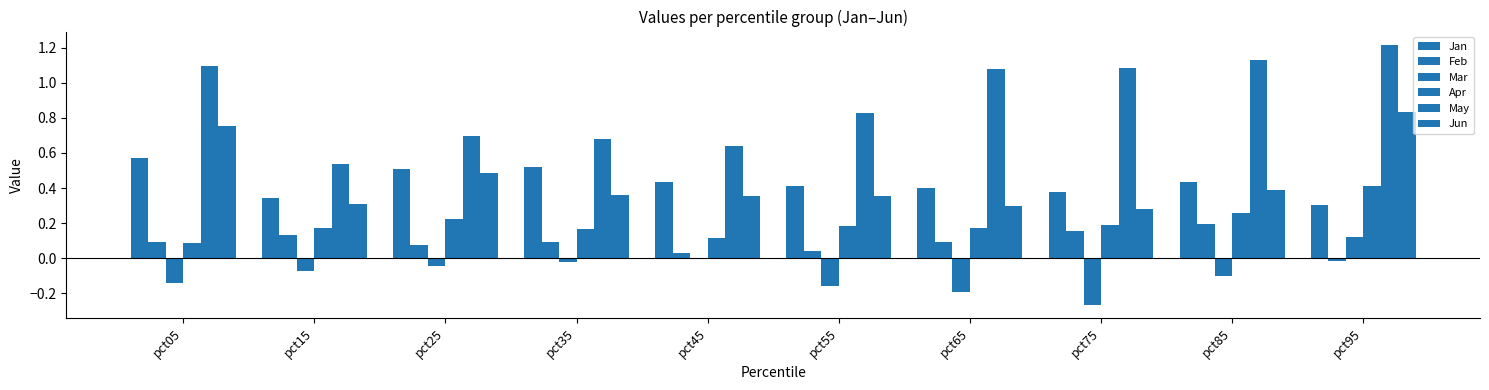

Reading right to left, transcribe all the data shown in this chart.

Jan: pct95=0.3	pct85=0.4	pct75=0.4	pct65=0.4	pct55=0.4	pct45=0.4	pct35=0.5	pct25=0.5	pct15=0.3	pct05=0.6
Feb: pct95=-0.0	pct85=0.2	pct75=0.2	pct65=0.1	pct55=0.0	pct45=0.0	pct35=0.1	pct25=0.1	pct15=0.1	pct05=0.1
Mar: pct95=0.1	pct85=-0.1	pct75=-0.3	pct65=-0.2	pct55=-0.2	pct45=-0.0	pct35=-0.0	pct25=-0.0	pct15=-0.1	pct05=-0.1
Apr: pct95=0.4	pct85=0.3	pct75=0.2	pct65=0.2	pct55=0.2	pct45=0.1	pct35=0.2	pct25=0.2	pct15=0.2	pct05=0.1
May: pct95=1.2	pct85=1.1	pct75=1.1	pct65=1.1	pct55=0.8	pct45=0.6	pct35=0.7	pct25=0.7	pct15=0.5	pct05=1.1
Jun: pct95=0.8	pct85=0.4	pct75=0.3	pct65=0.3	pct55=0.4	pct45=0.4	pct35=0.4	pct25=0.5	pct15=0.3	pct05=0.8